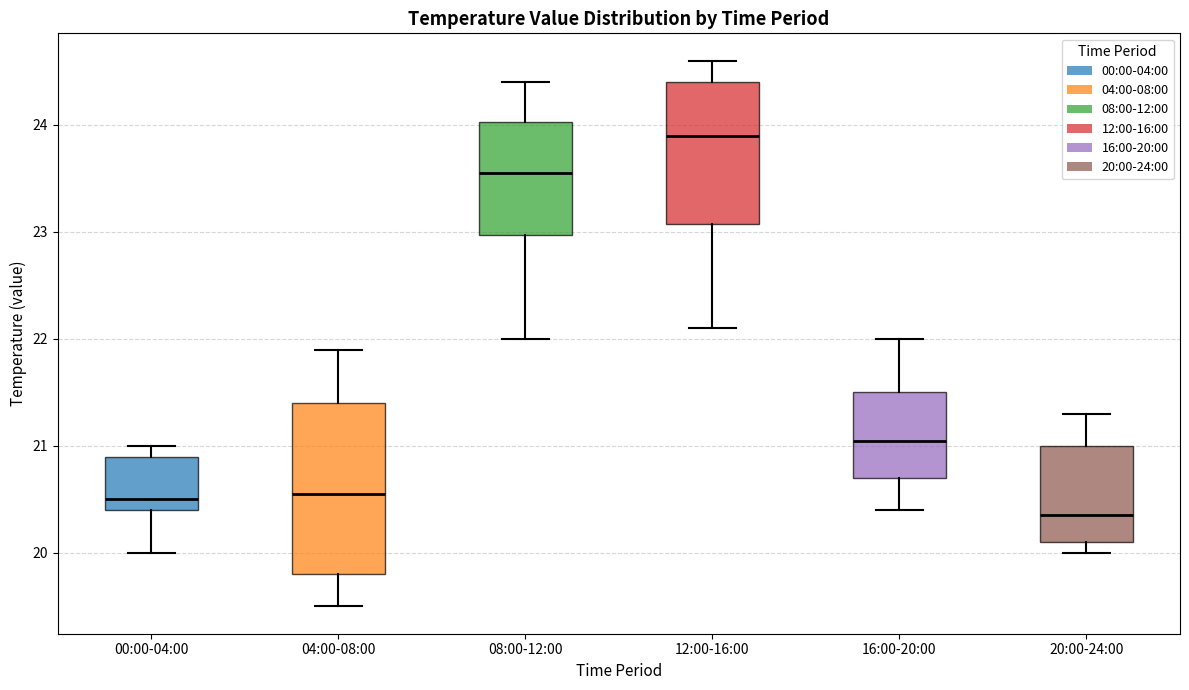

Which box has the lowest median line?

20:00-24:00